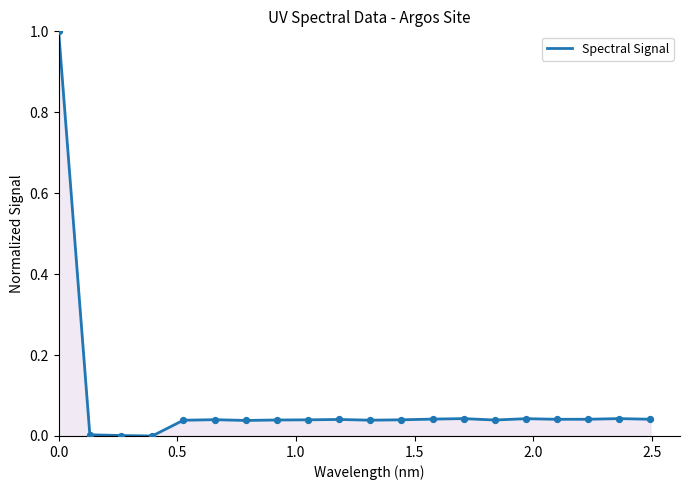

What is the difference between the maximum and minimum values?

1.0